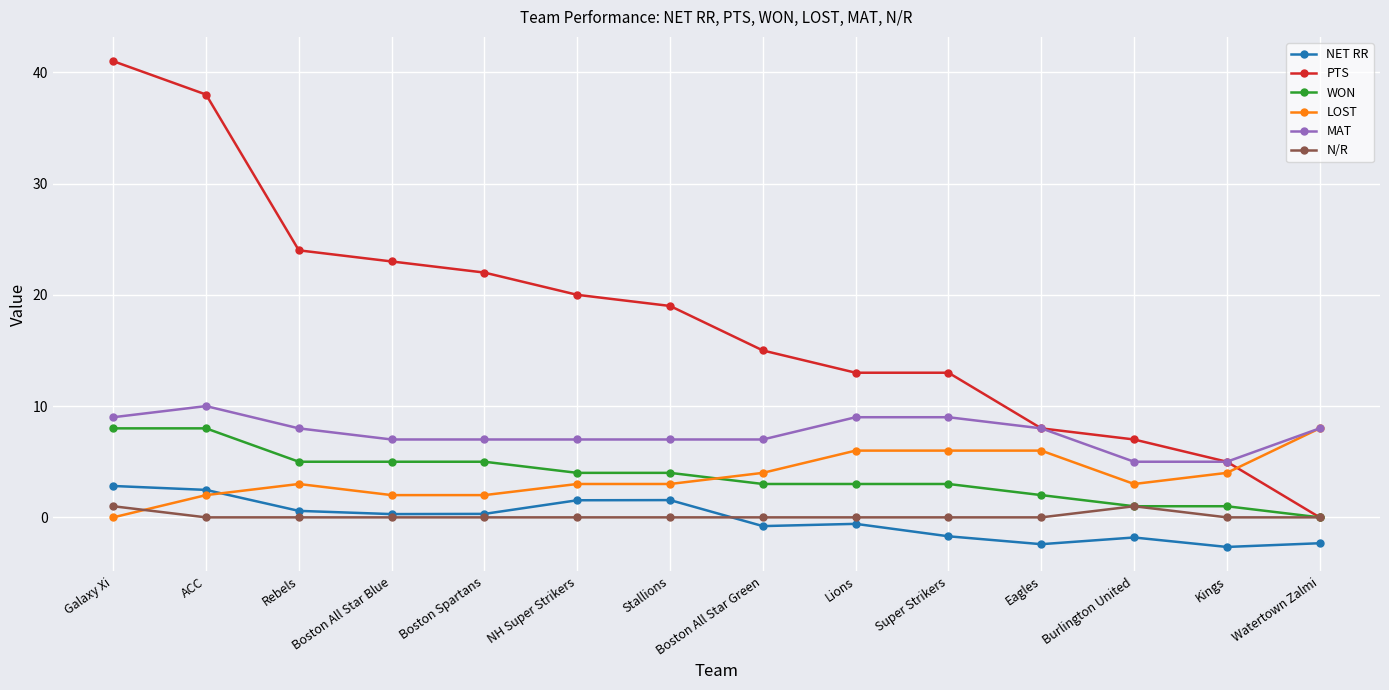

Which series changed the most between Boston Spartans and Watertown Zalmi?

PTS